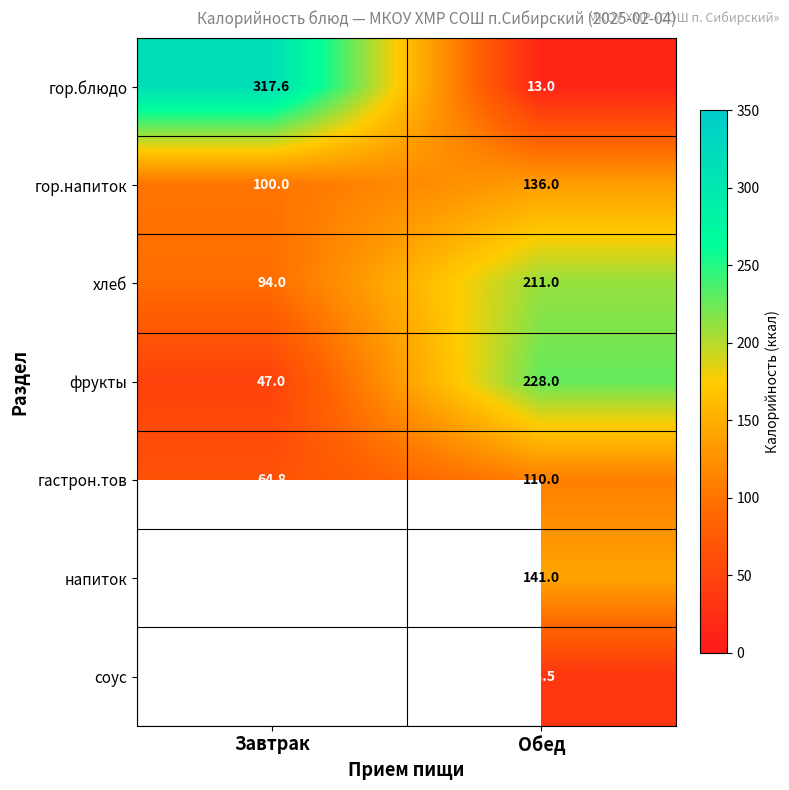

List the labels in order of гор.напиток value, largest first.

Обед, Завтрак